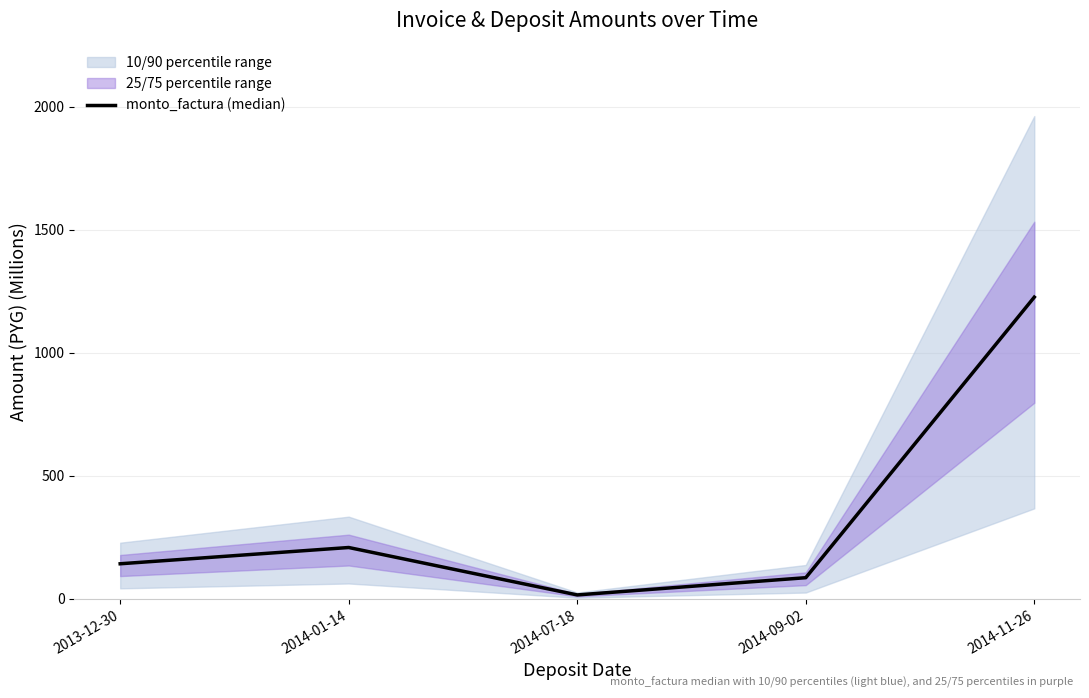

What is the sum of the values at 2014-01-14 and 2014-07-18?

225.1